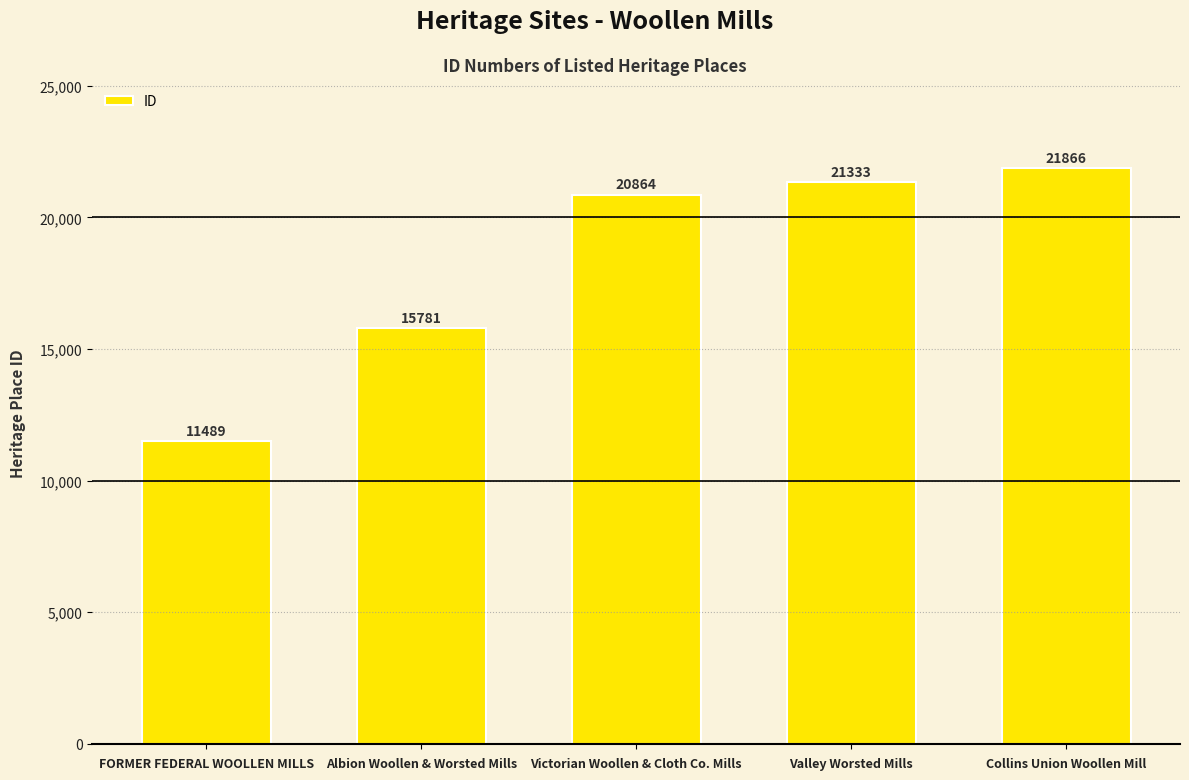

Reading left to right, what are all the values shown in this chart?

FORMER FEDERAL WOOLLEN MILLS=11489	Albion Woollen & Worsted Mills=15781	Victorian Woollen & Cloth Co. Mills=20864	Valley Worsted Mills=21333	Collins Union Woollen Mill=21866